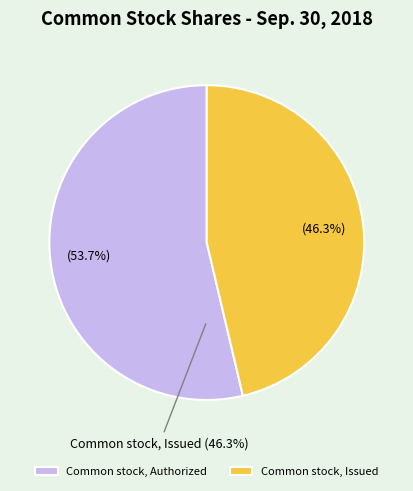

Count the number of slices in the pie.

2